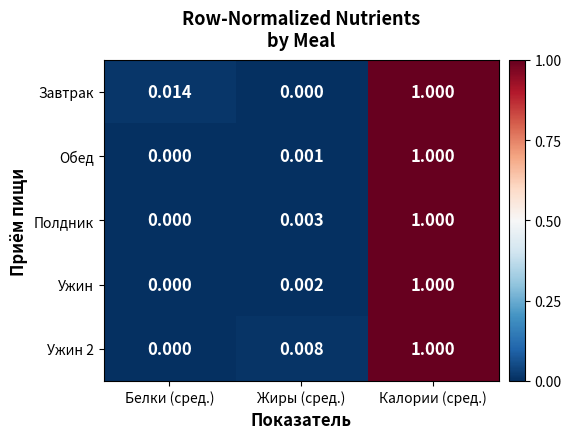

Where is Ужин nearest to the value 0?

Белки (сред.)